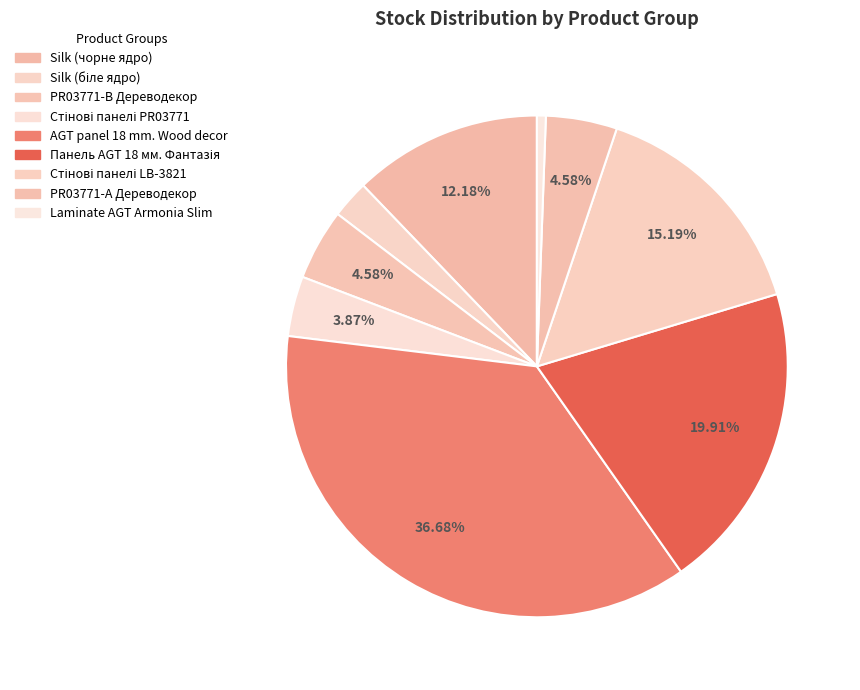

The PR03771-B Дереводекор slice represents 5% of the pie. True or false?

True